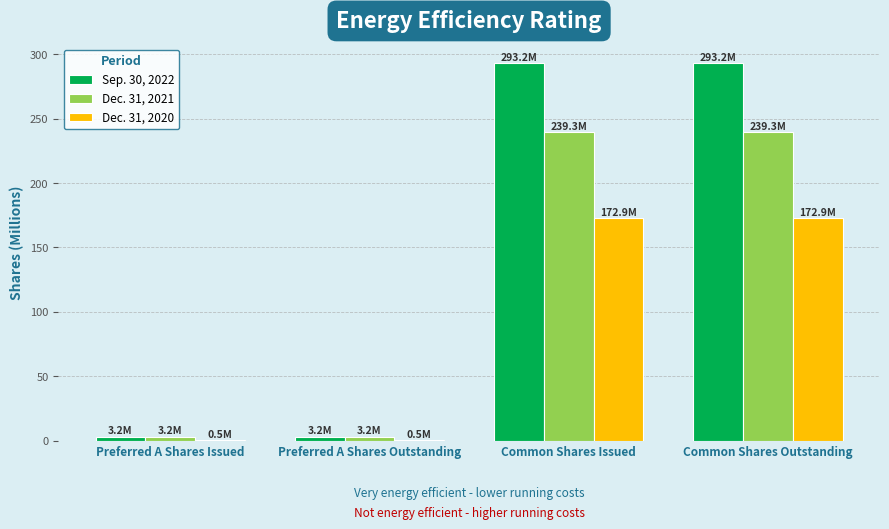

Which series has the largest range (max minus min)?

Sep. 30, 2022